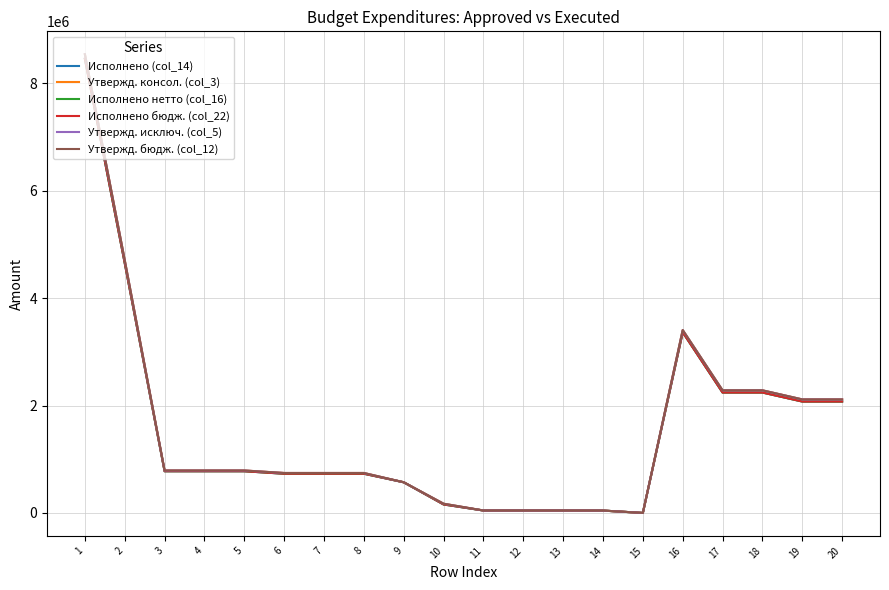

Does the chart display data point markers on the line(s)?

No